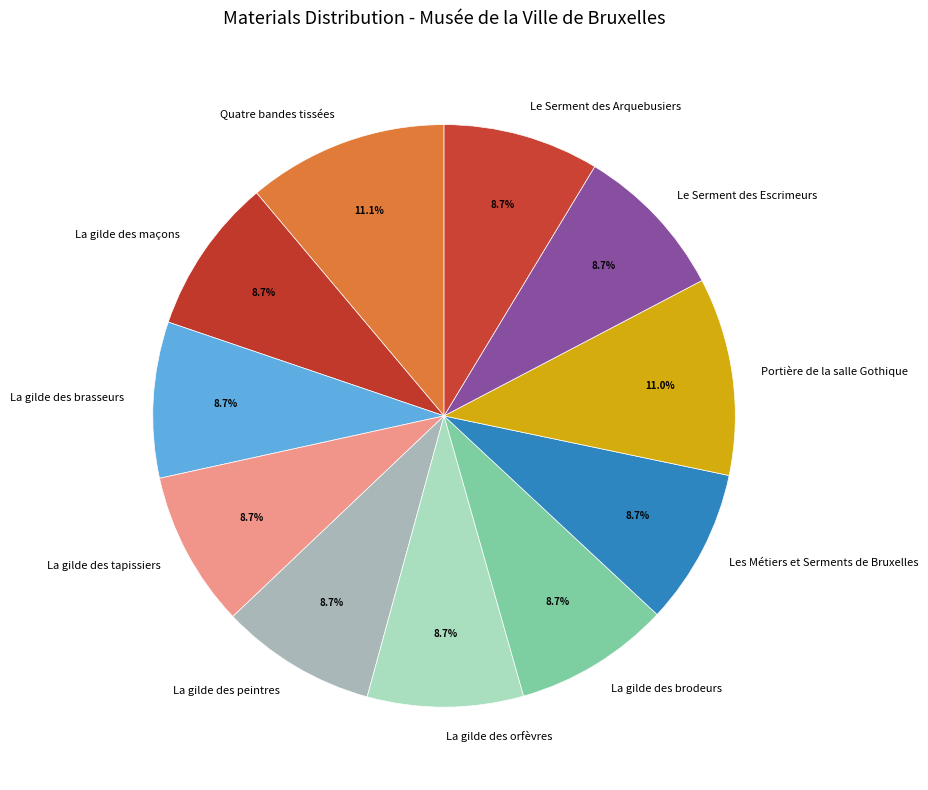

Approximately how many times larger is the value at La gilde des orfèvres compared to La gilde des tapissiers?

1.0